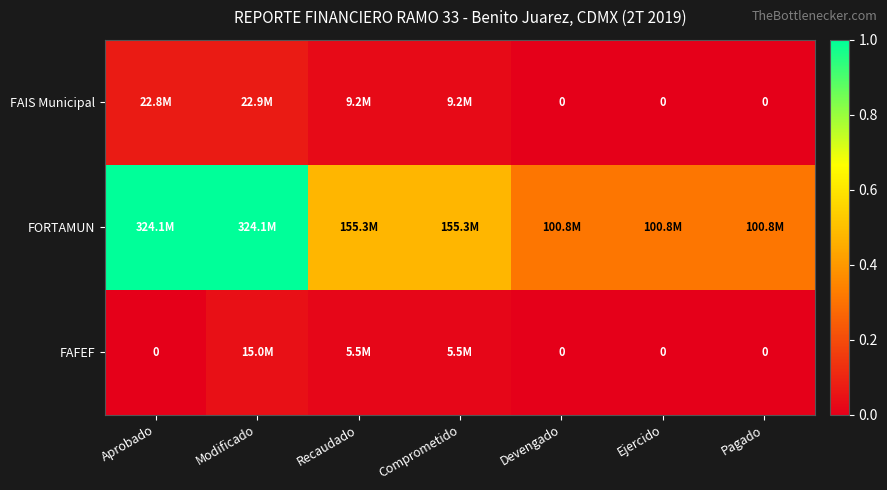

What is the total value across all series at Pagado?

0.3